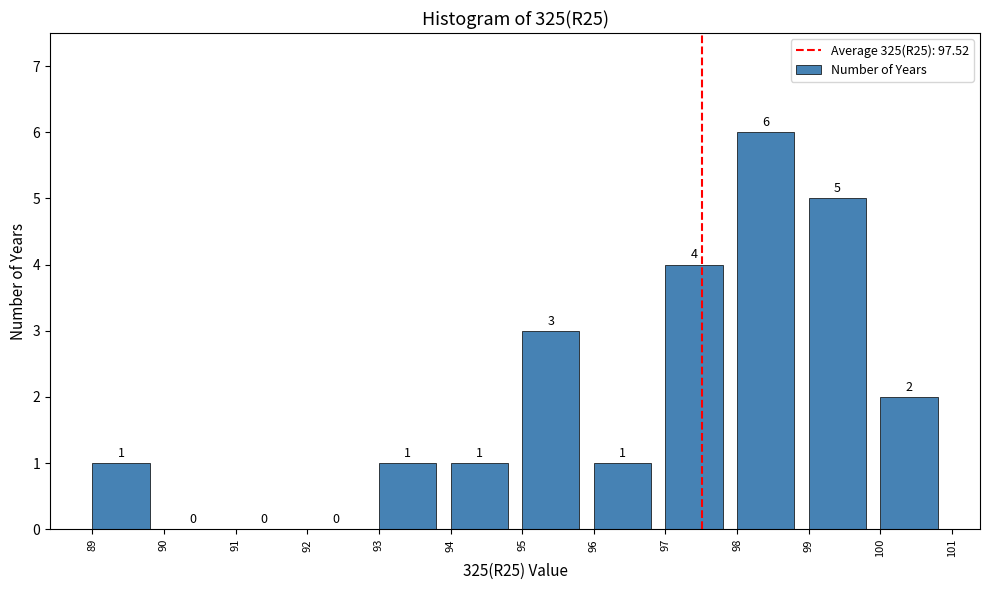

Reading left to right, transcribe this chart: for each bar, give the range it covers on the x-axis and its height.

89 to 90: 1
90 to 91: 0
91 to 92: 0
92 to 93: 0
93 to 94: 1
94 to 95: 1
95 to 96: 3
96 to 97: 1
97 to 98: 4
98 to 99: 6
99 to 100: 5
100 to 101: 2